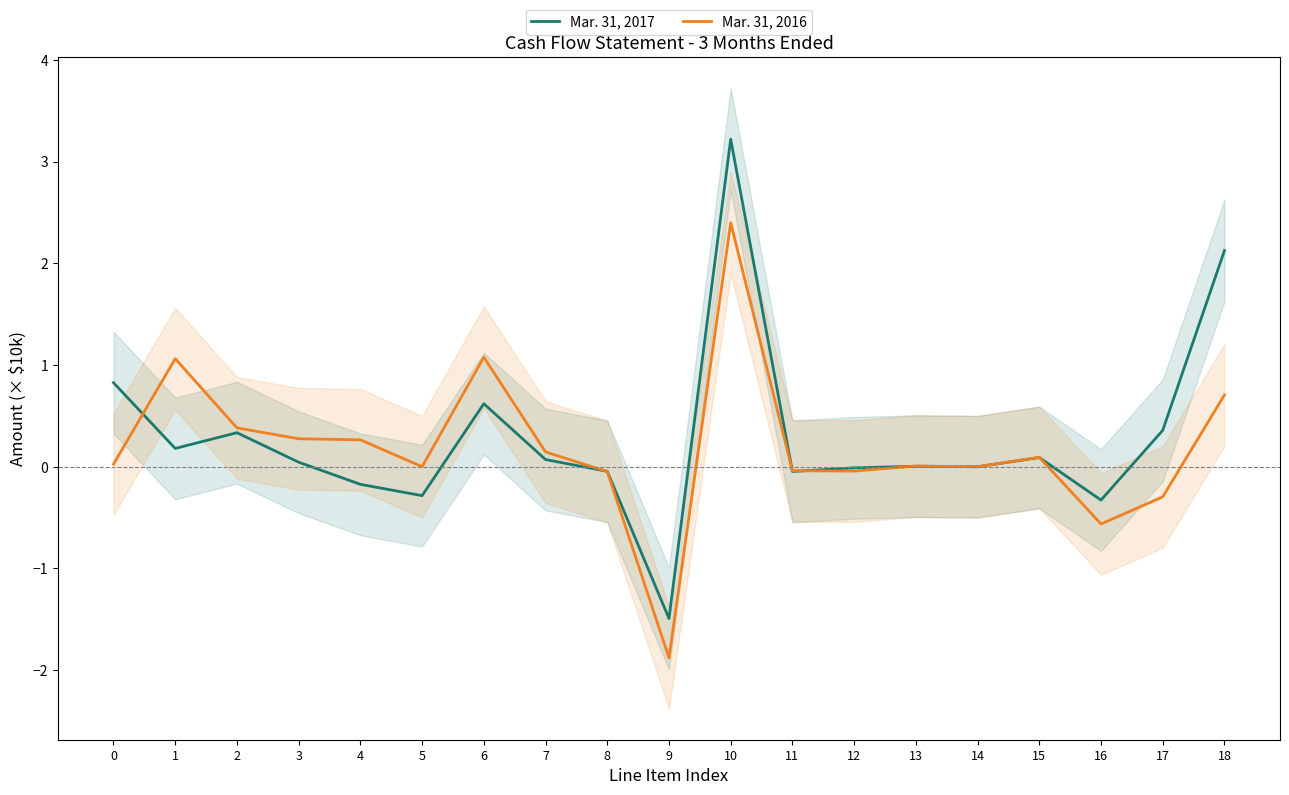

The Mar. 31, 2017 series shows -0.0 at 14. True or false?

True